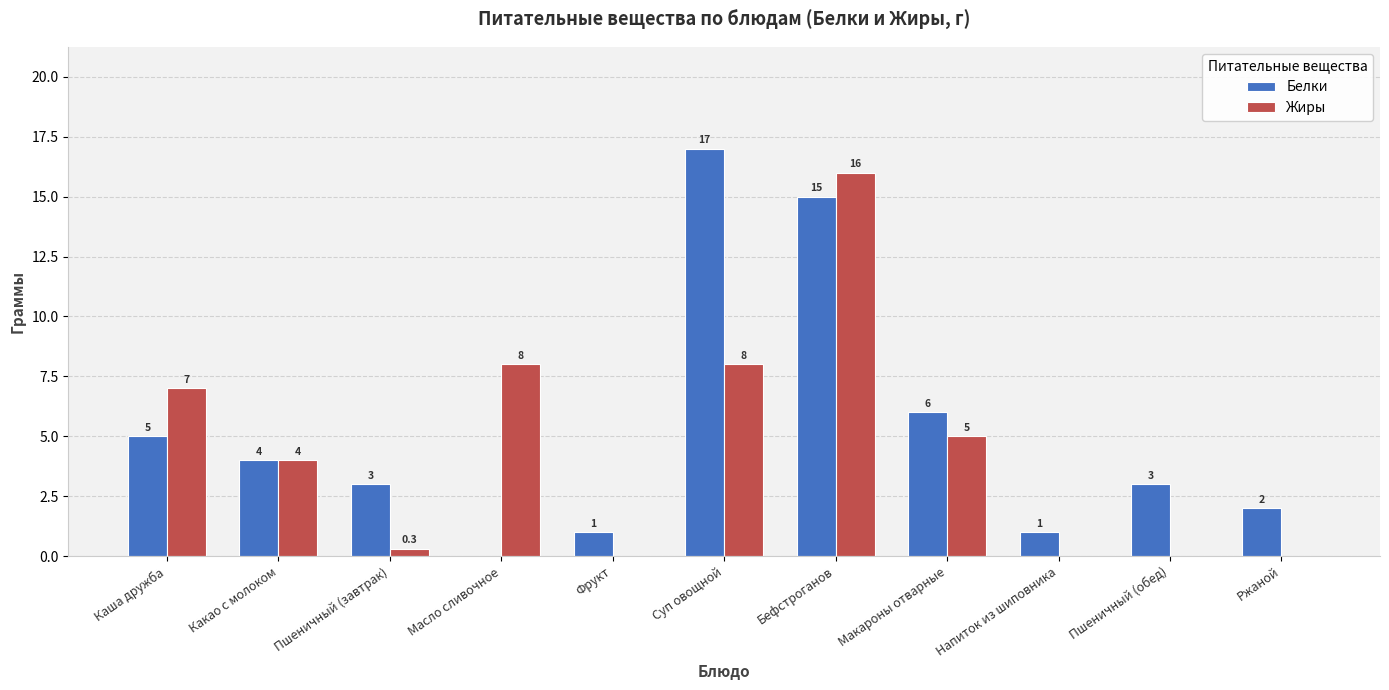

Which series has the largest total across all categories?

Белки